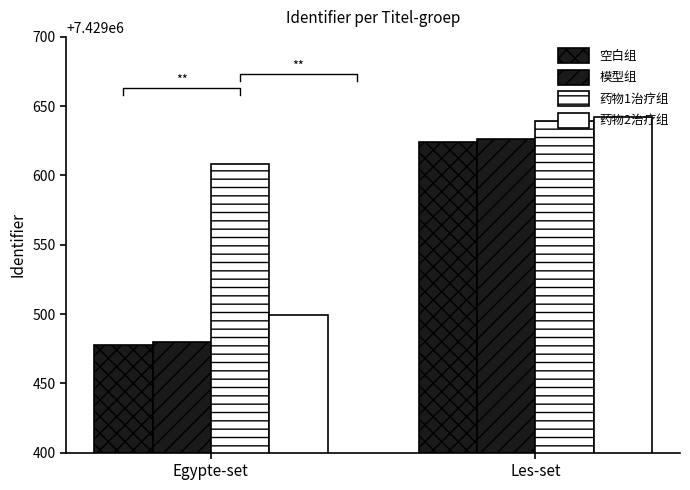

What position from the left is Egypte-set?

1